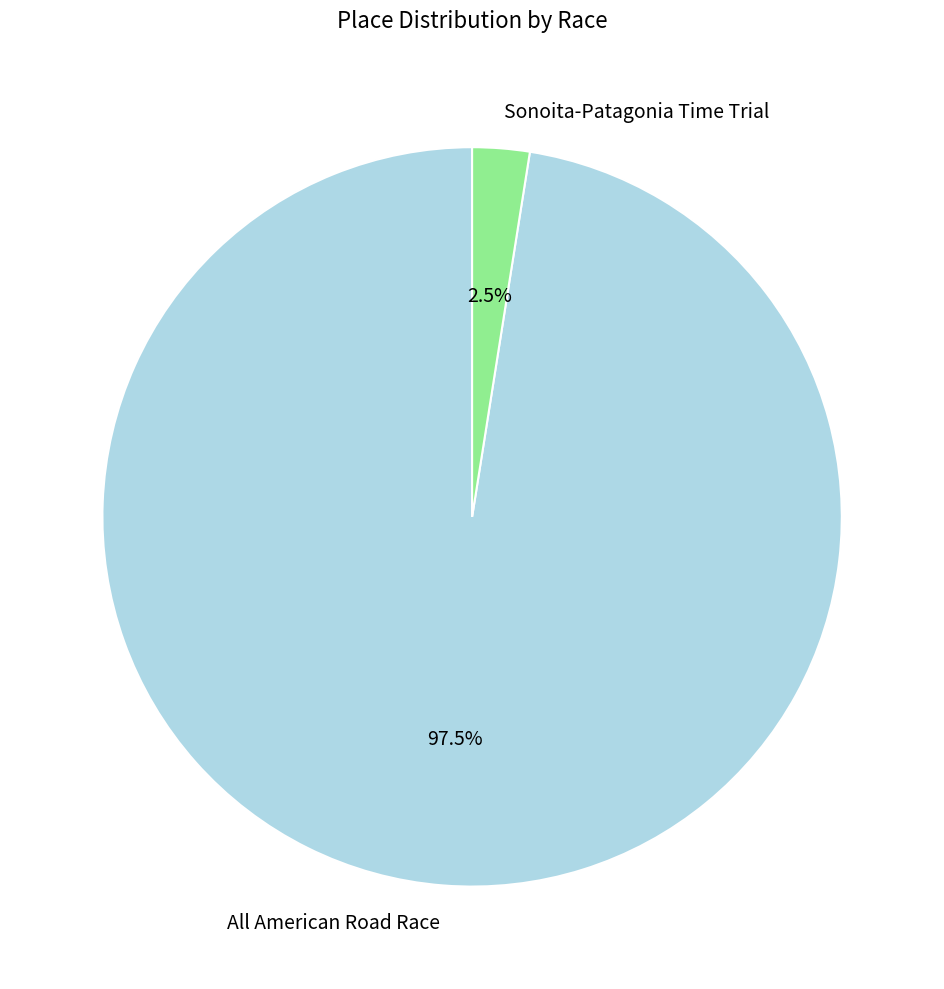

To the nearest percent, what is the difference between the largest and smallest slice percentages?

95%